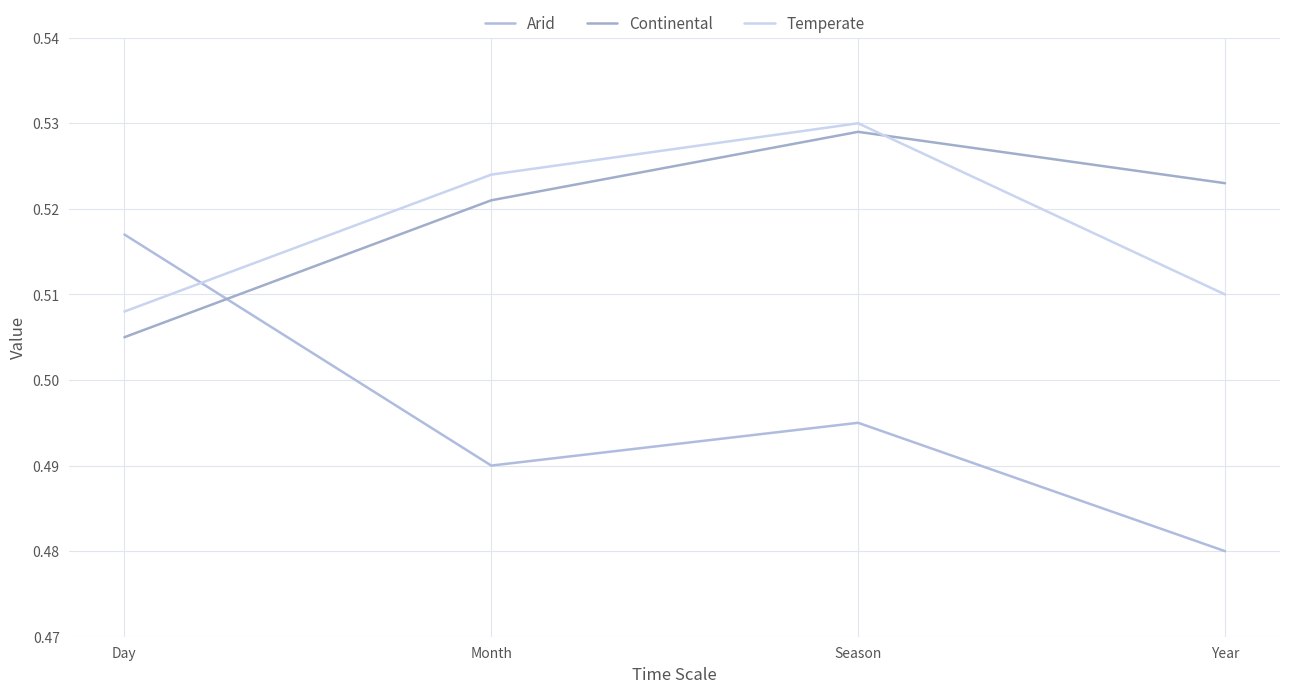

Is this an area chart (filled region under the line)?

No